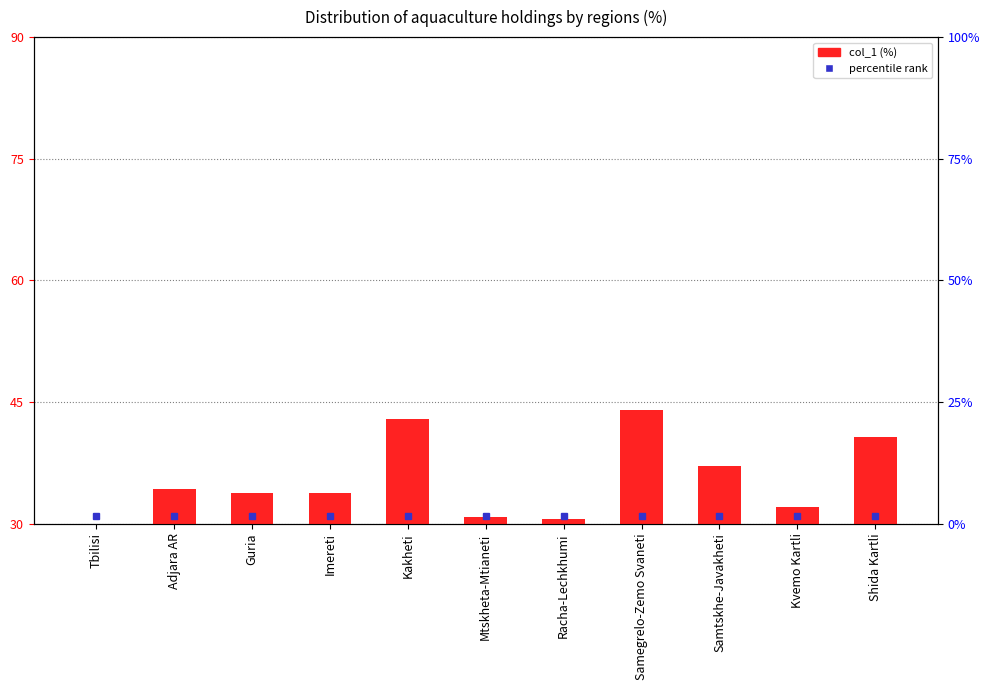

Rank the categories by value from highest to lowest.

Samegrelo-Zemo Svaneti, Kakheti, Shida Kartli, Samtskhe-Javakheti, Adjara AR, Guria, Imereti, Kvemo Kartli, Mtskheta-Mtianeti, Racha-Lechkhumi, Tbilisi